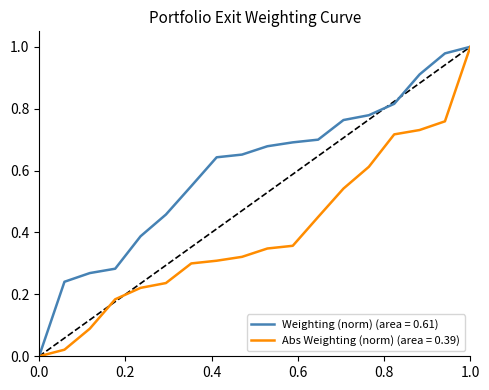

Is this an area chart (filled region under the line)?

No